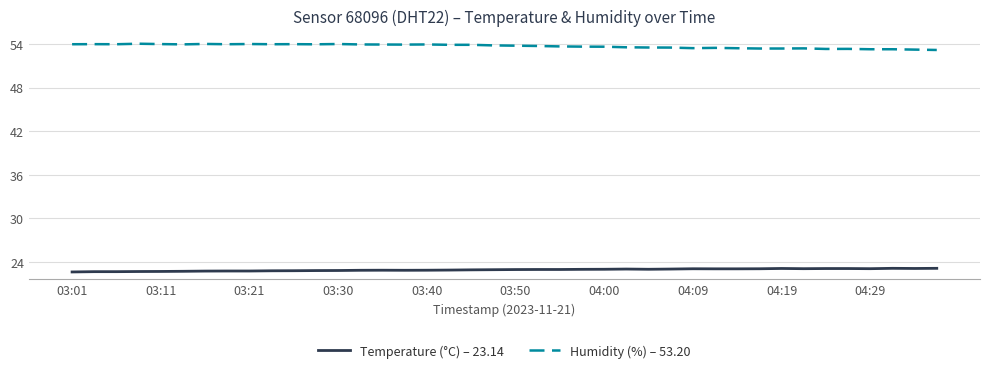

Which series has the largest total across all categories?

Humidity (%) – 53.20